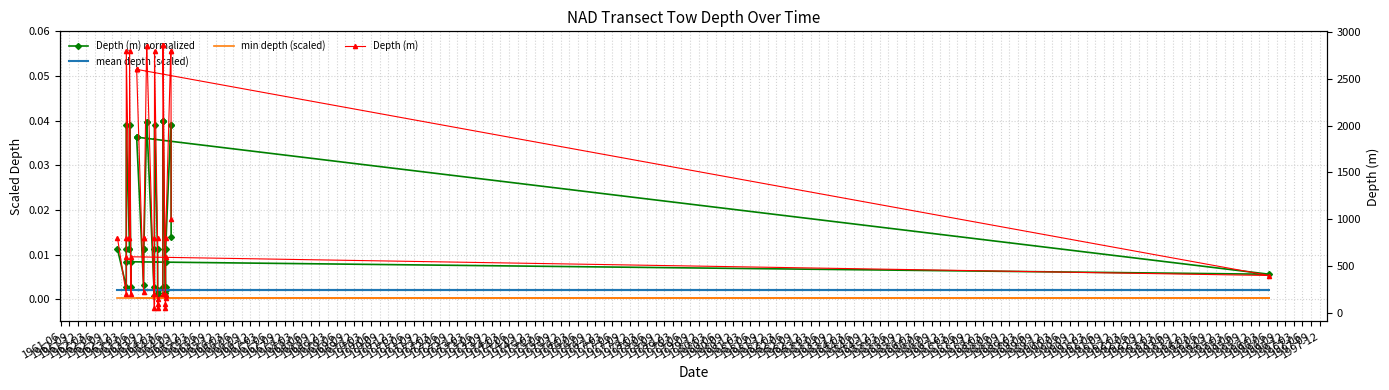

Which has a higher value, 1966-09 or 1967-06?

1966-09